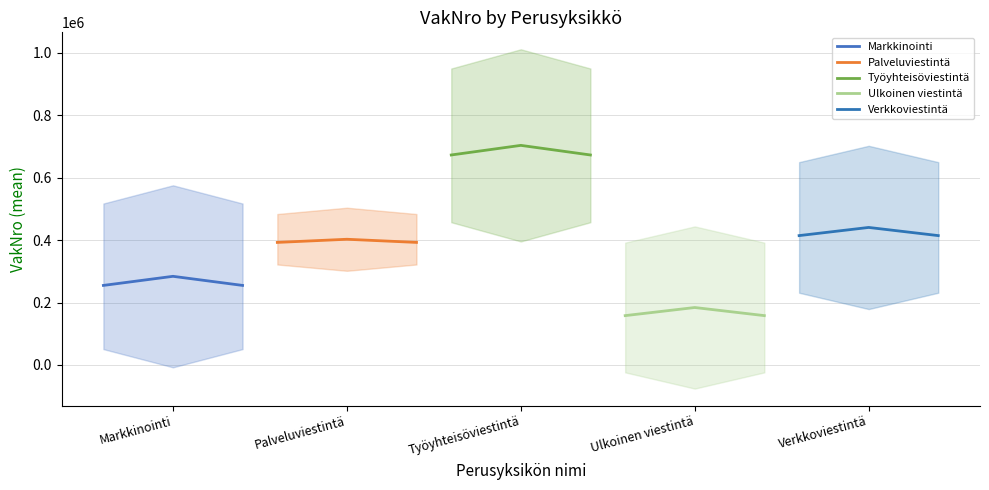

What is the maximum value shown in the chart?

703355.1